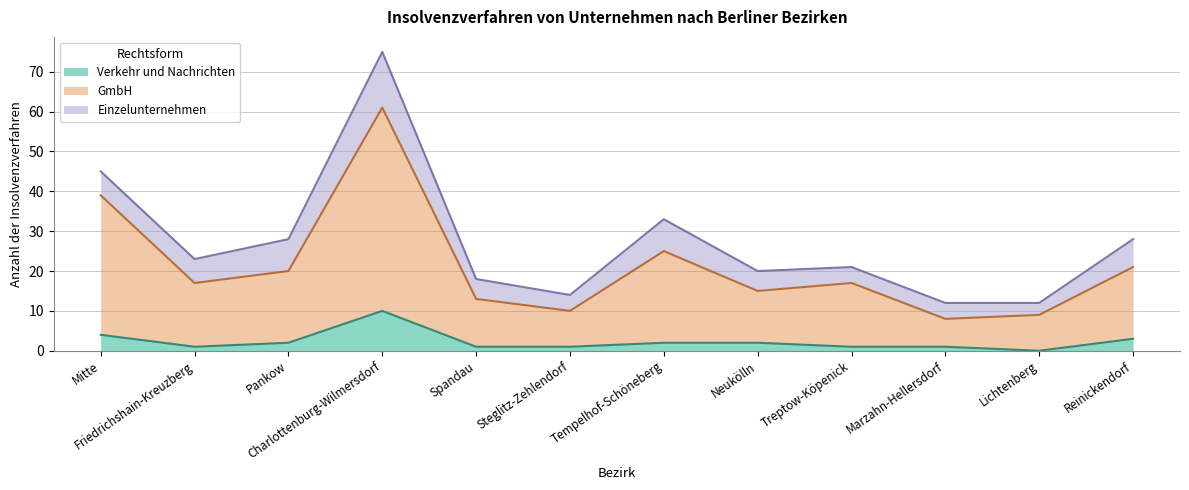

What is the label of the 1st point from the left?

Mitte